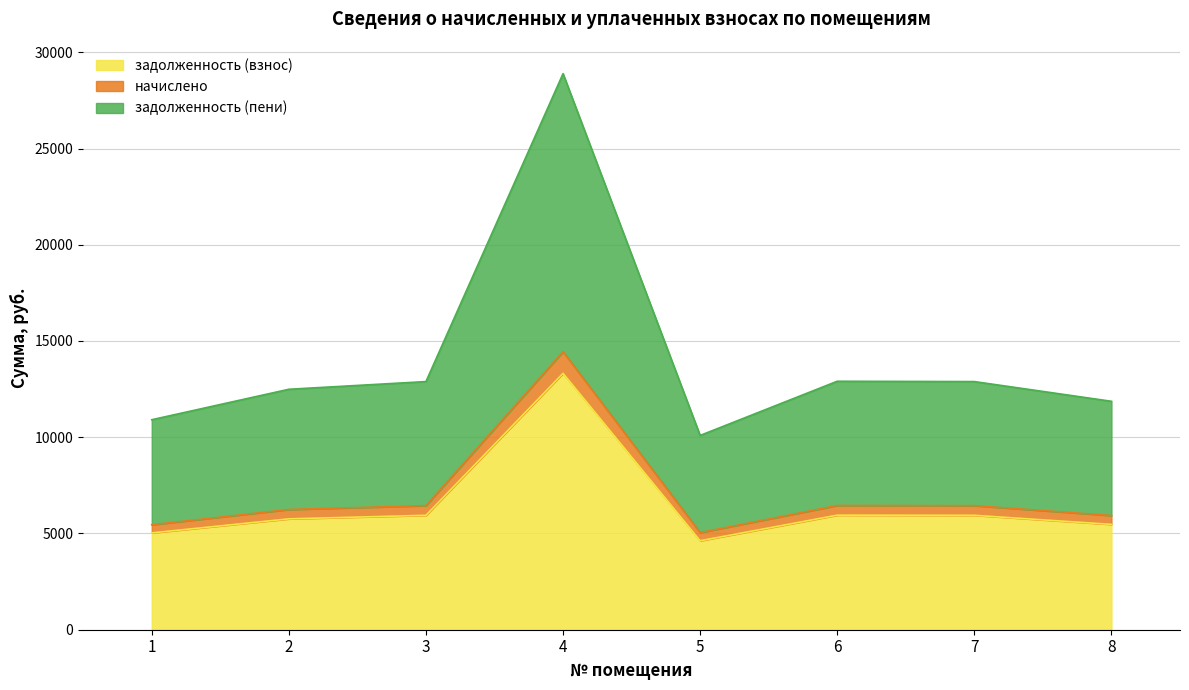

In задолженность (пени), how many points are lower than both neighbors (excluding endpoints)?

1